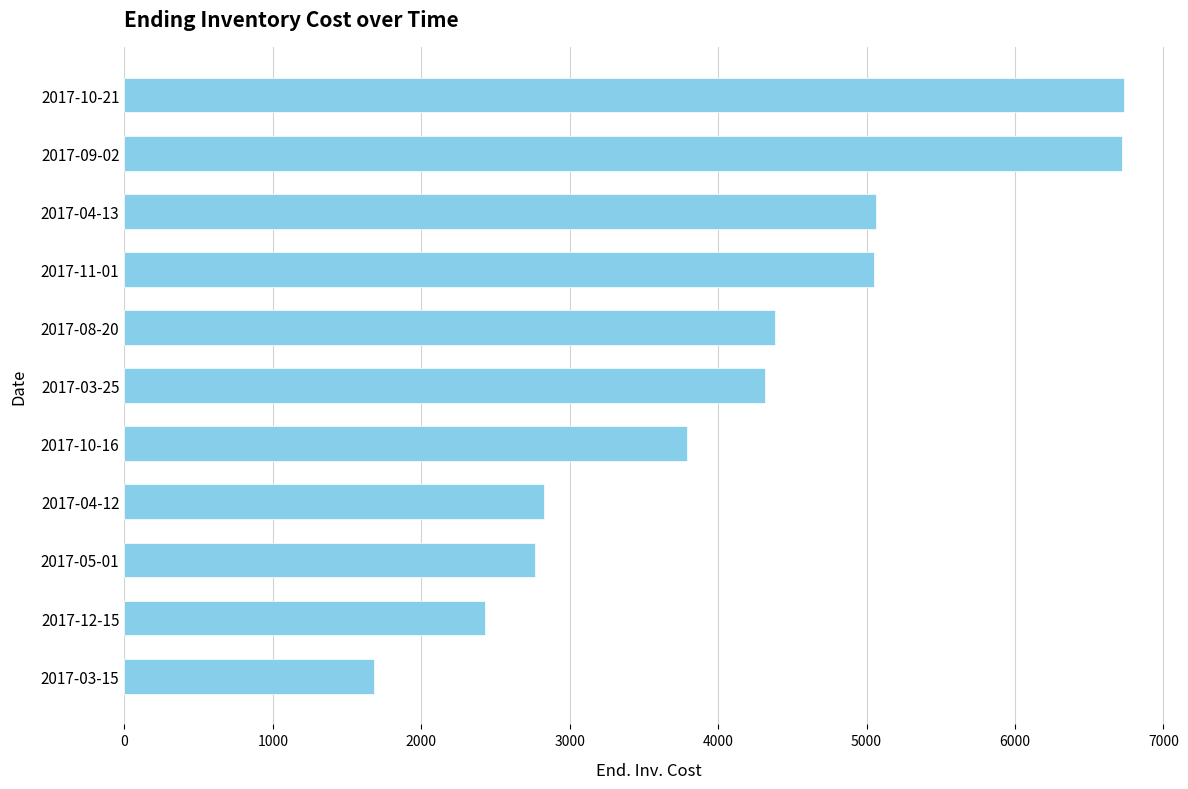

Between 2017-10-16 and 2017-09-02, which is larger?

2017-09-02